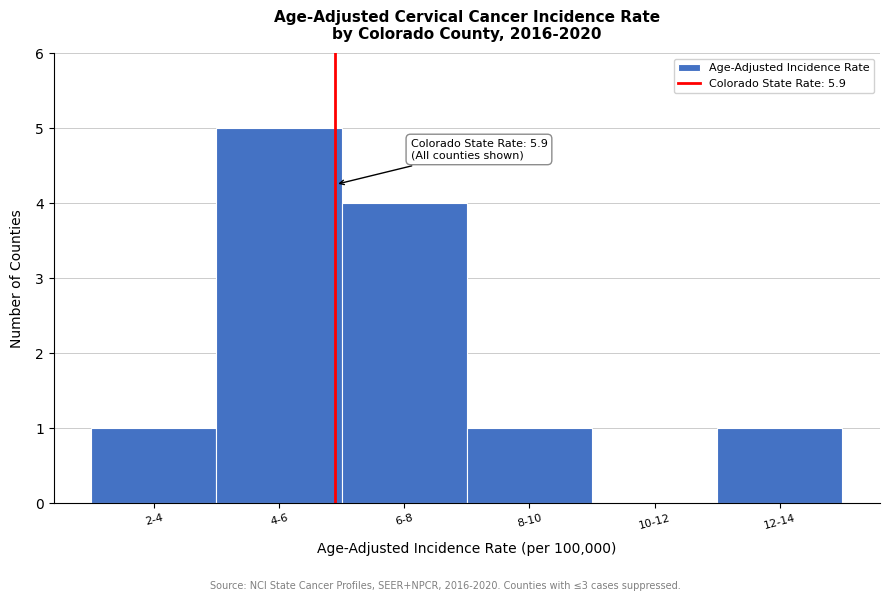

Reading right to left, transcribe all the data shown in this chart.

12-14=1	10-12=0	8-10=1	6-8=4	4-6=5	2-4=1